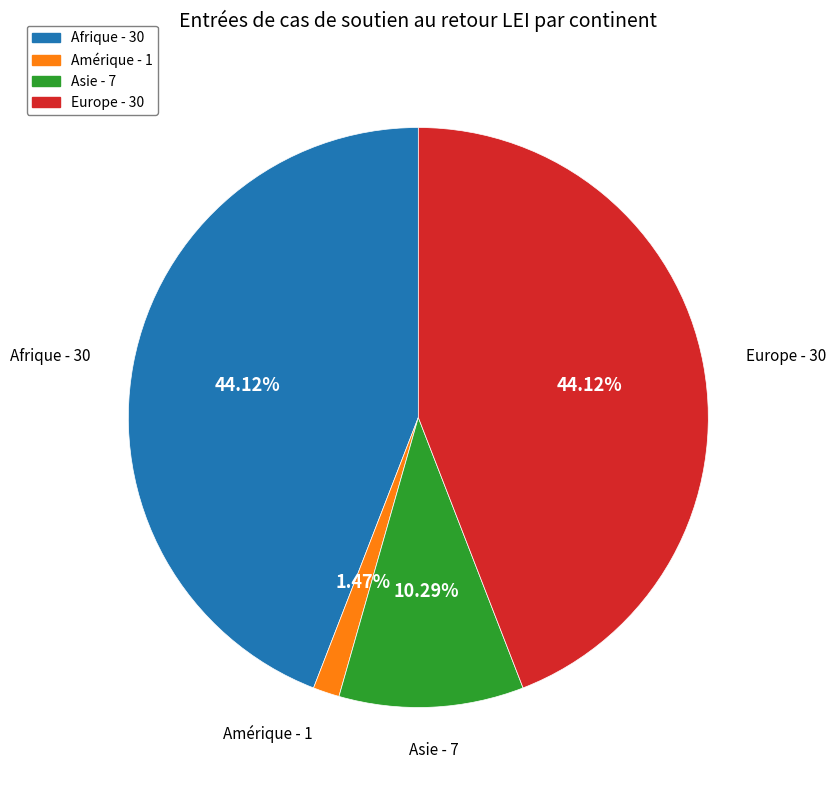

To the nearest percent, what percentage of the pie is Amérique?

1%